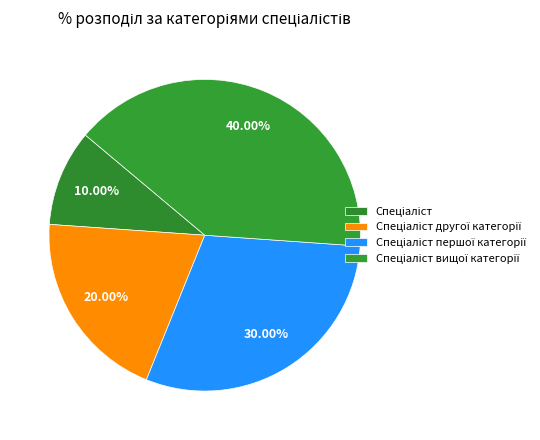

Does Спеціаліст другої категорії account for over 50% of the chart?

No